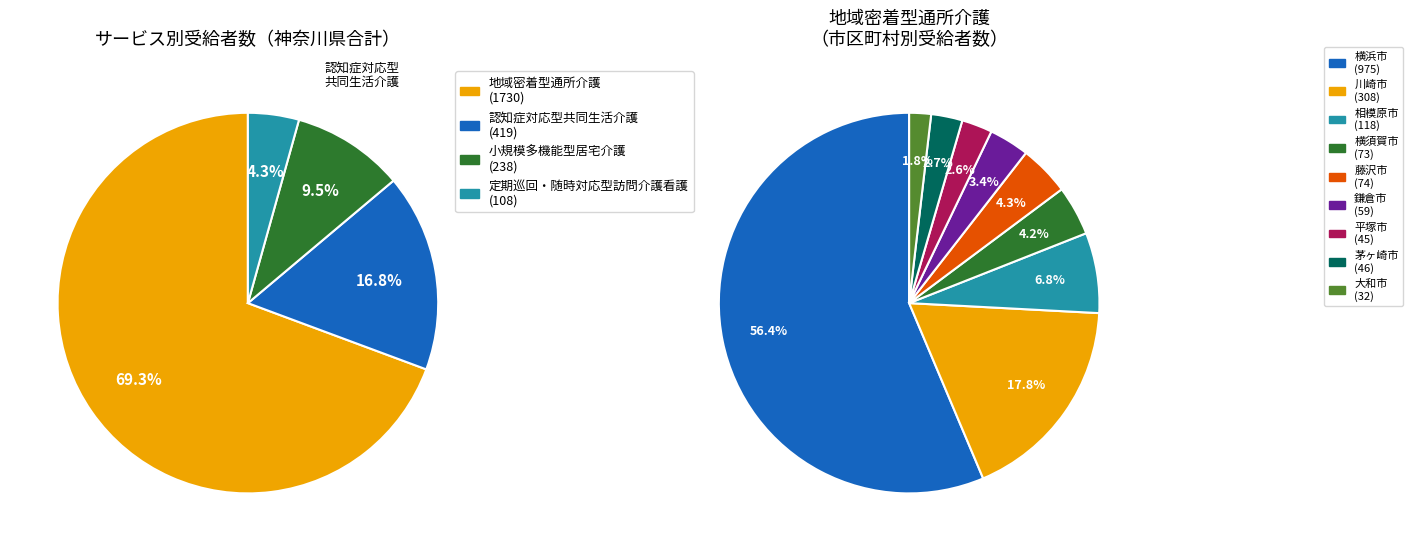

What percentage do 平塚市 and 相模原市 together represent?

9.4%